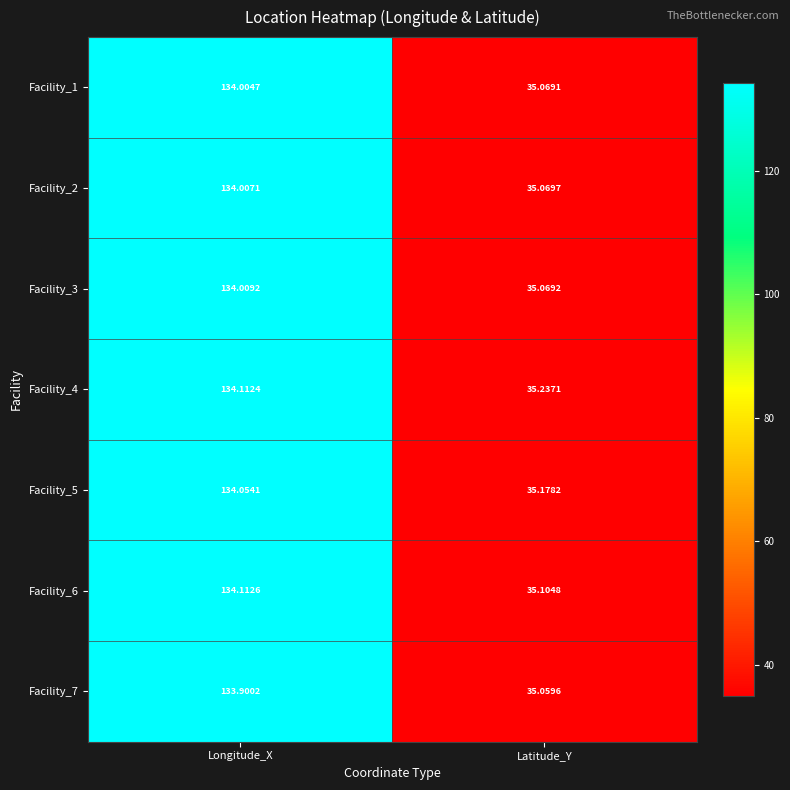

How many series are shown in this chart?

7